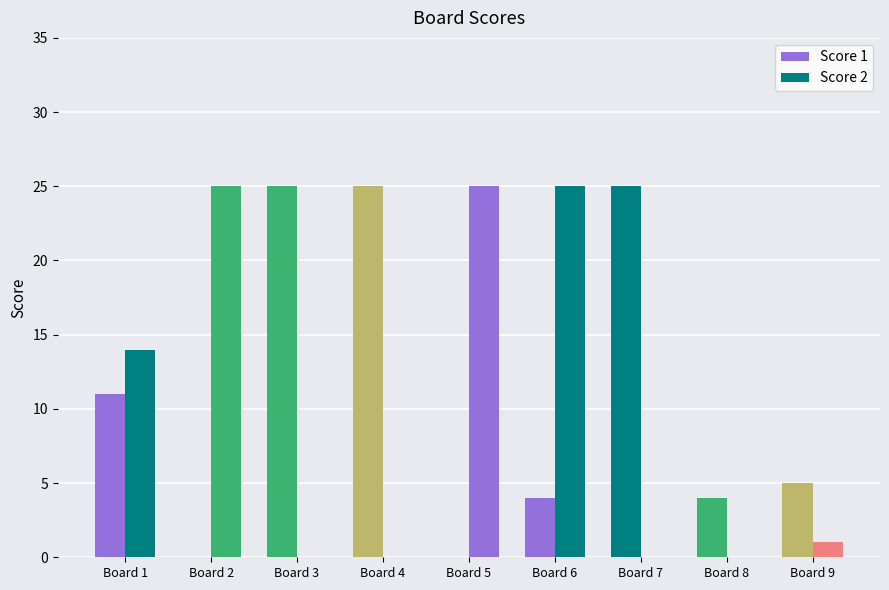

Does the chart contain stacked bars?

No